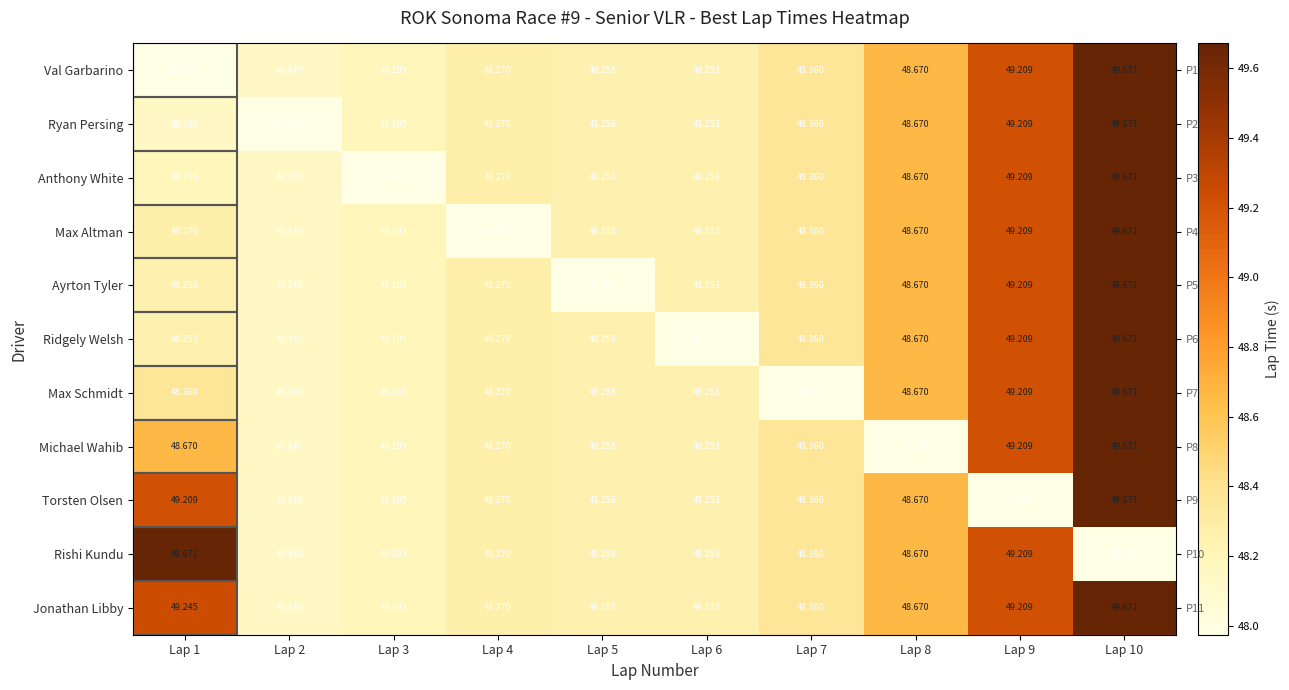

What is the difference between the maximum and minimum values in the Michael Wahib series?

1.7